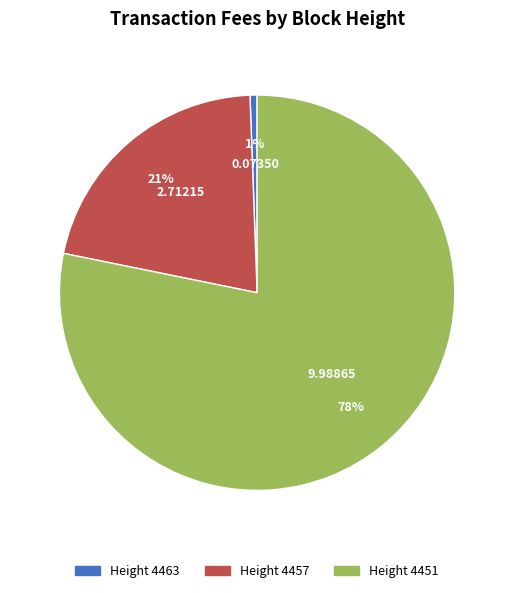

To the nearest percent, what is the average slice percentage?

33%